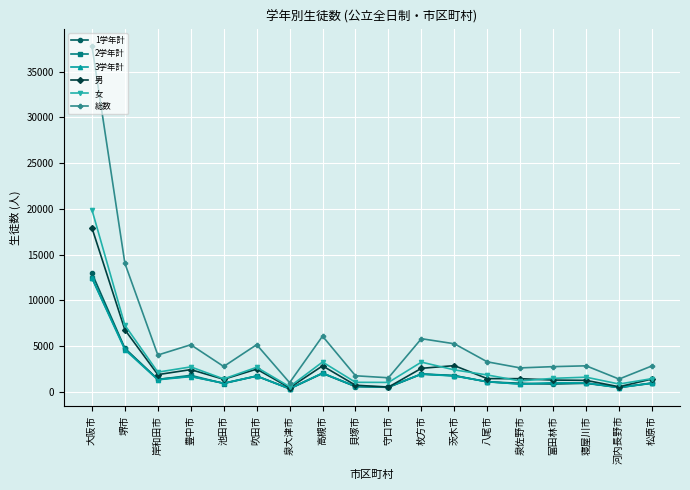

Which series has the largest range (max minus min)?

総数